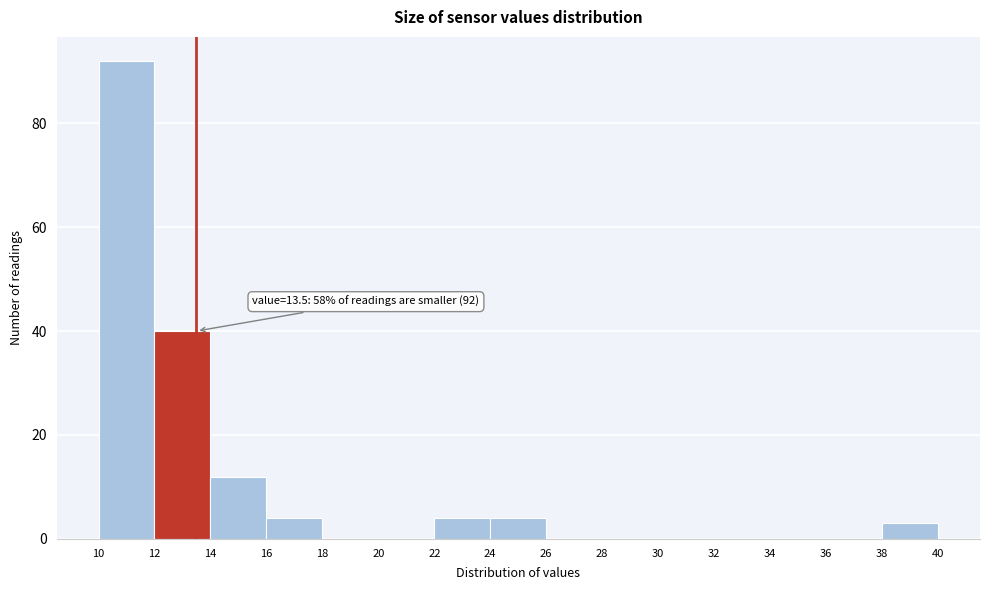

Over which range of the x-axis is the bar tallest?

10 to 12